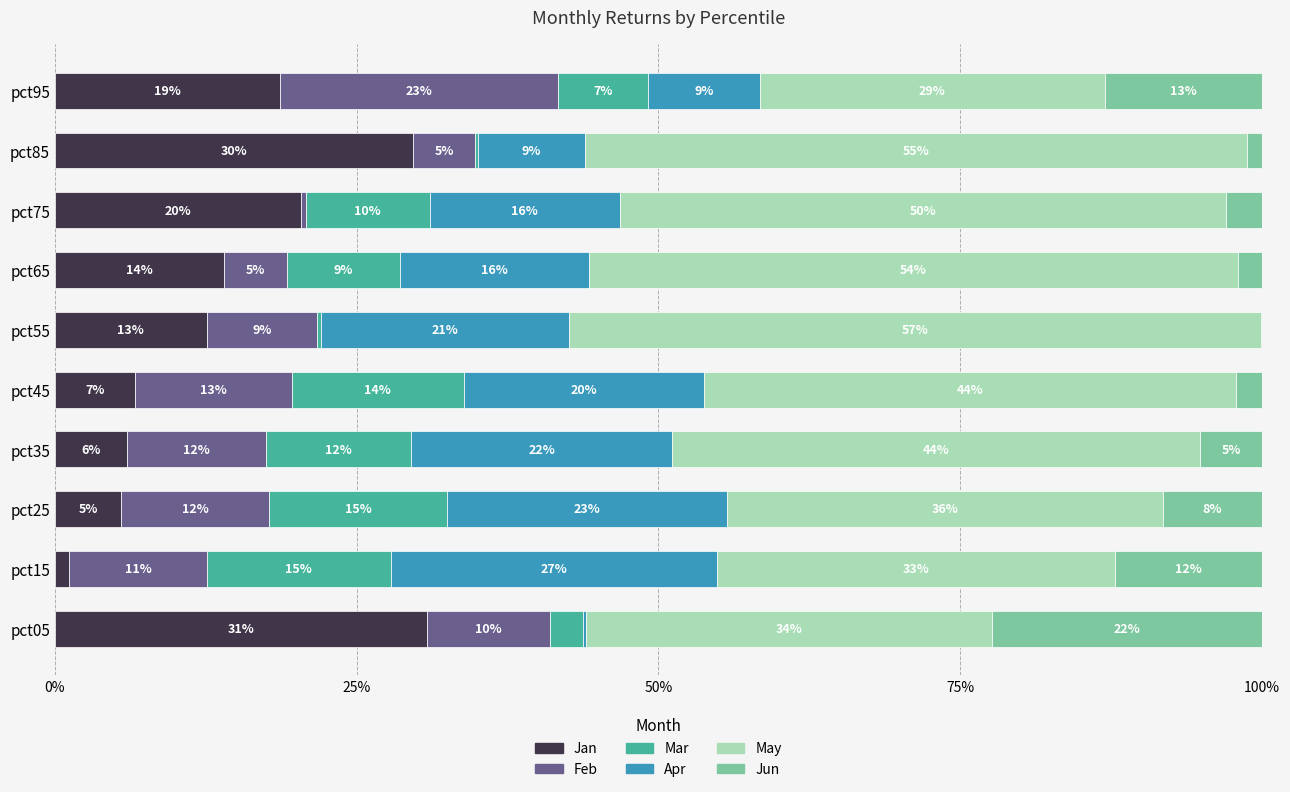

What are all the series names shown in the legend?

Jan, Feb, Mar, Apr, May, Jun